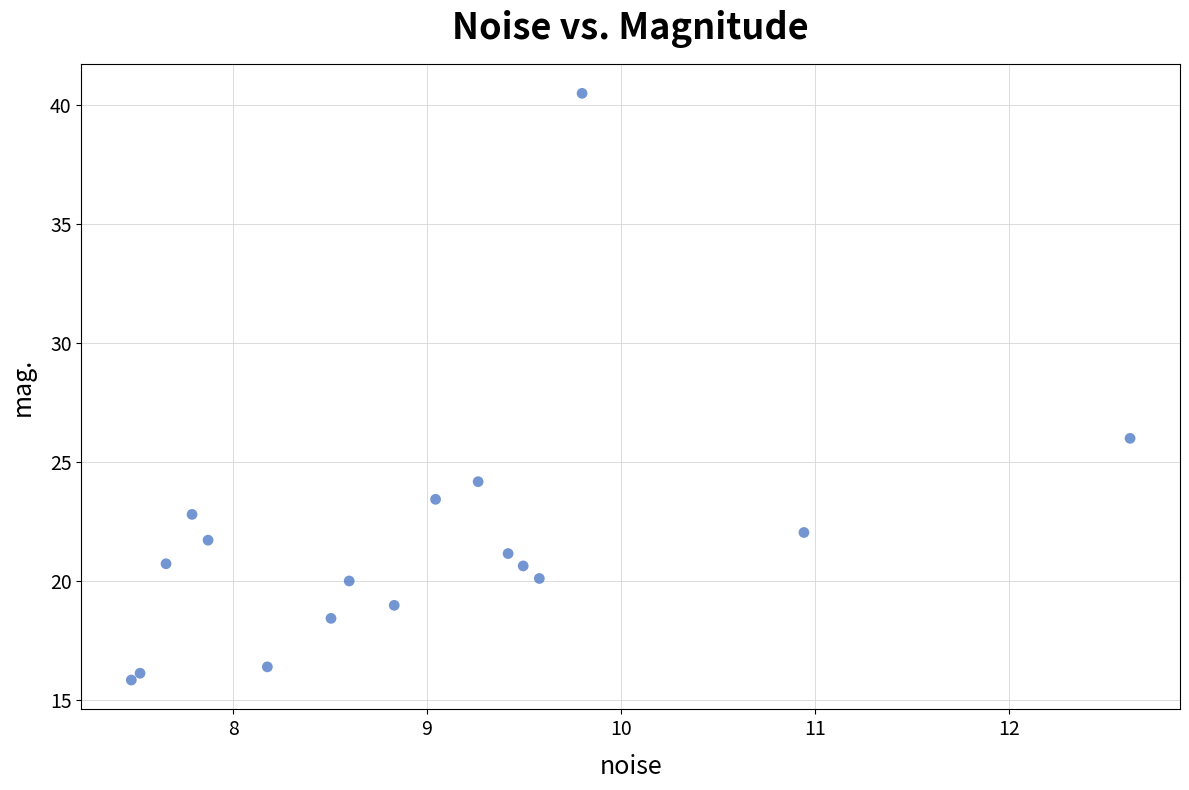

What Y value in the scatter plot is closest to 28?

26.0